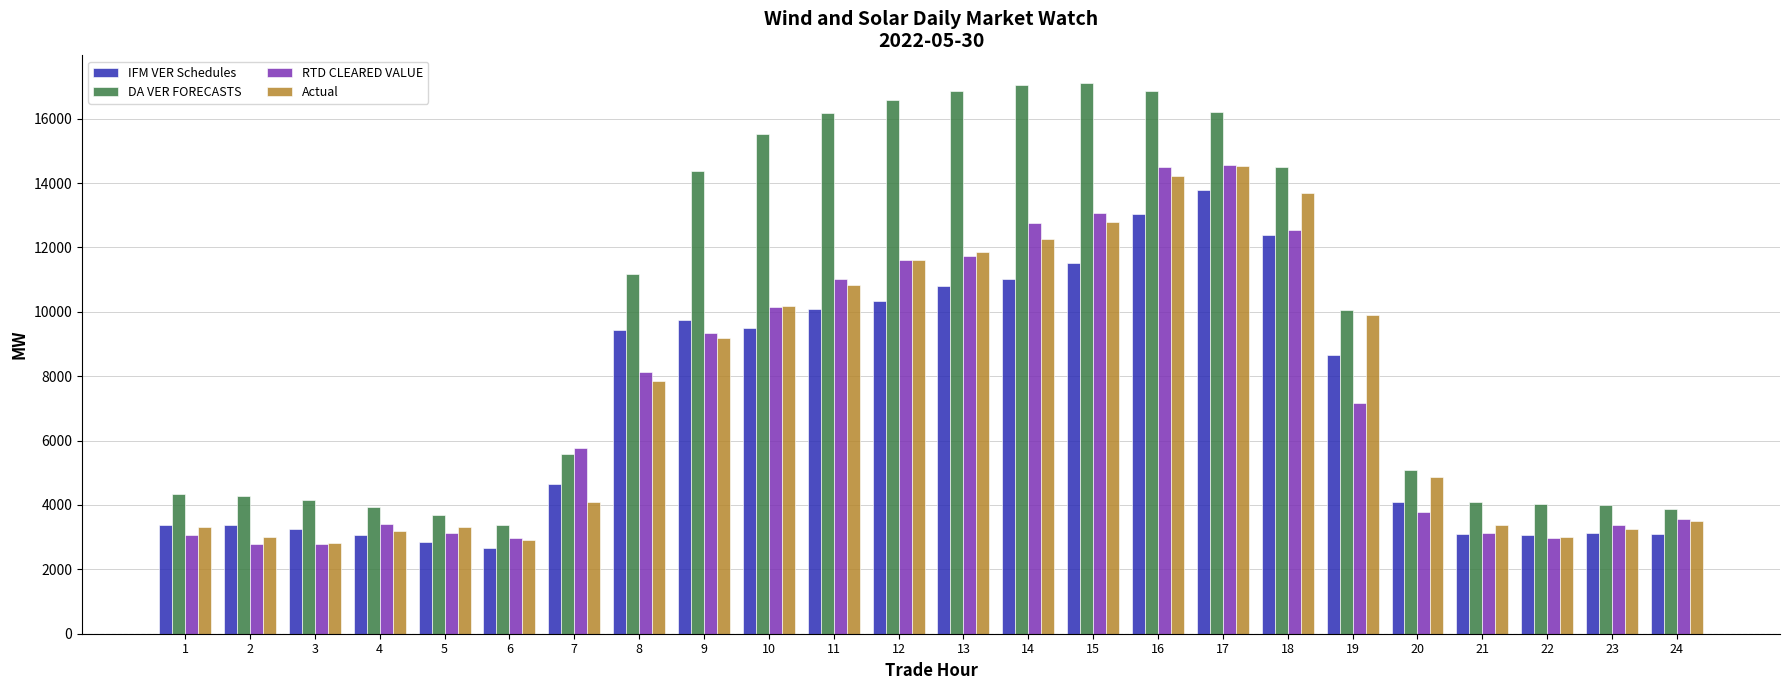

Count the number of data series in this chart.

4